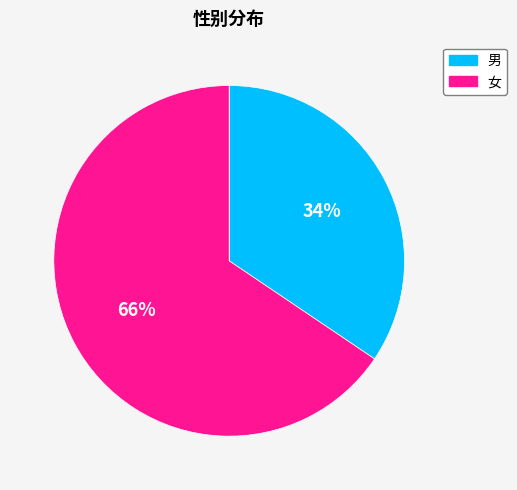

What is the majority slice?

女